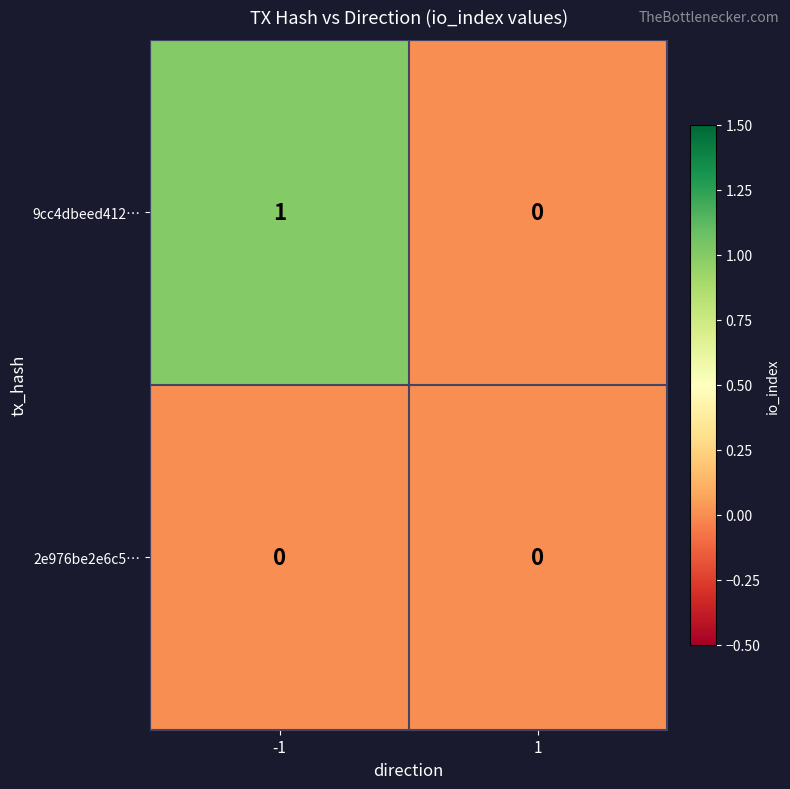

Which series has the largest range (max minus min)?

9cc4dbeed412…